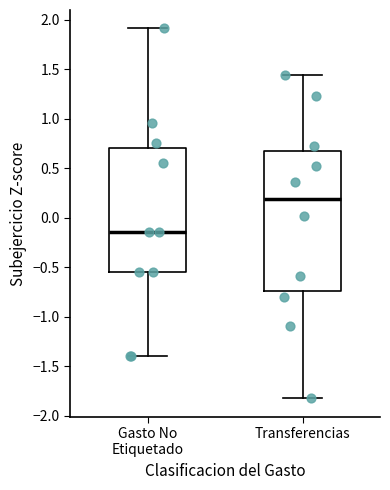

Which box has the lowest median line?

Gasto No Etiquetado